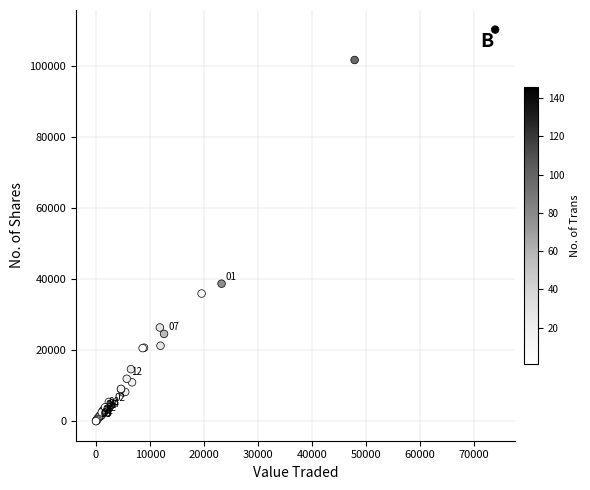

What Y value in the scatter plot is closest to 55163?

38738